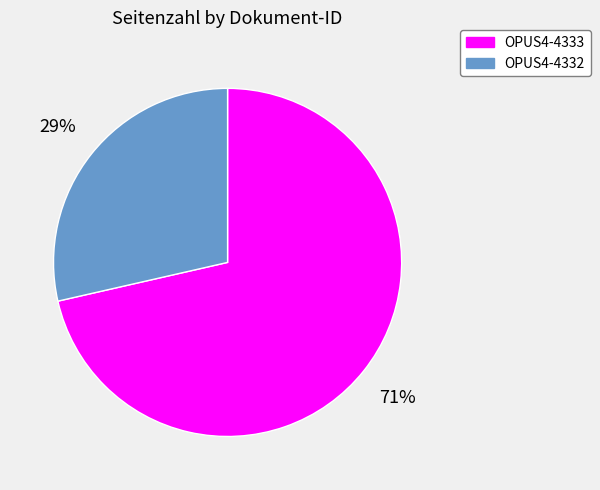

Rank the categories by value from highest to lowest.

OPUS4-4333, OPUS4-4332